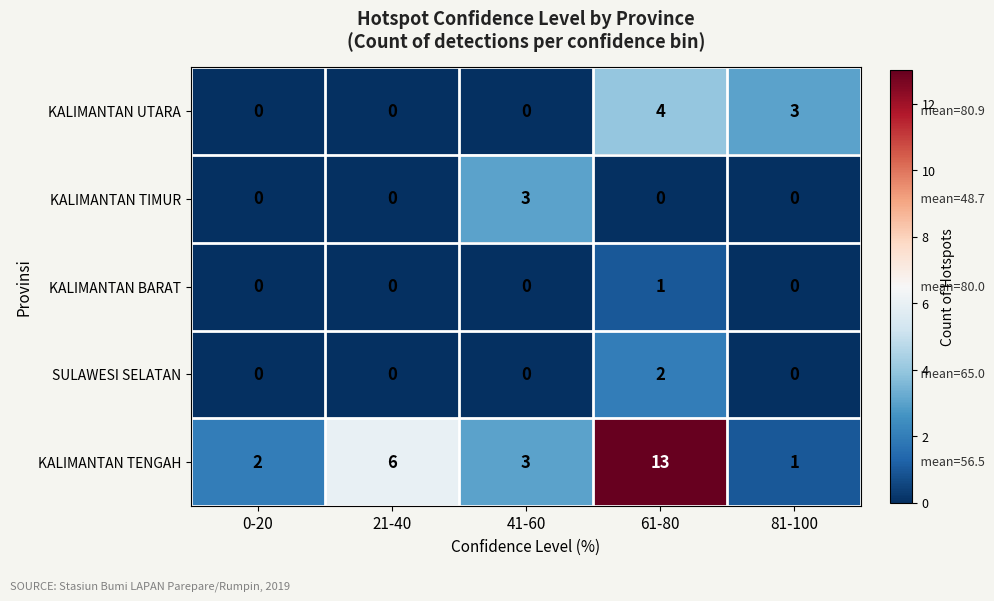

What is the difference between the KALIMANTAN TIMUR values at 41-60 and 21-40?

3